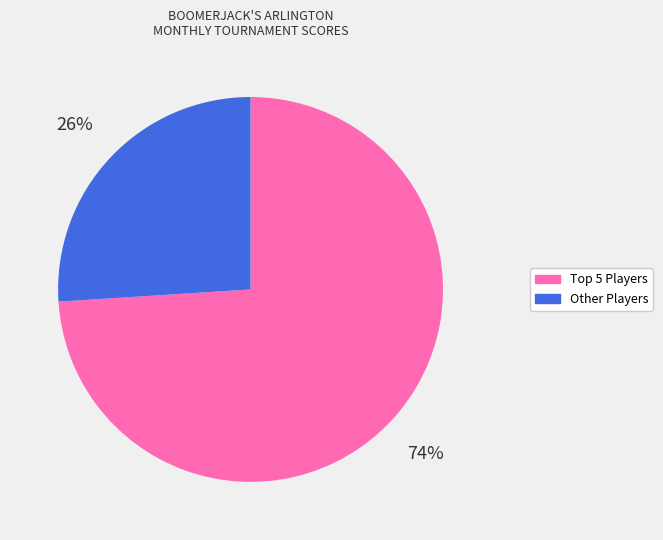

Which category has the smallest portion of the pie?

Other Players